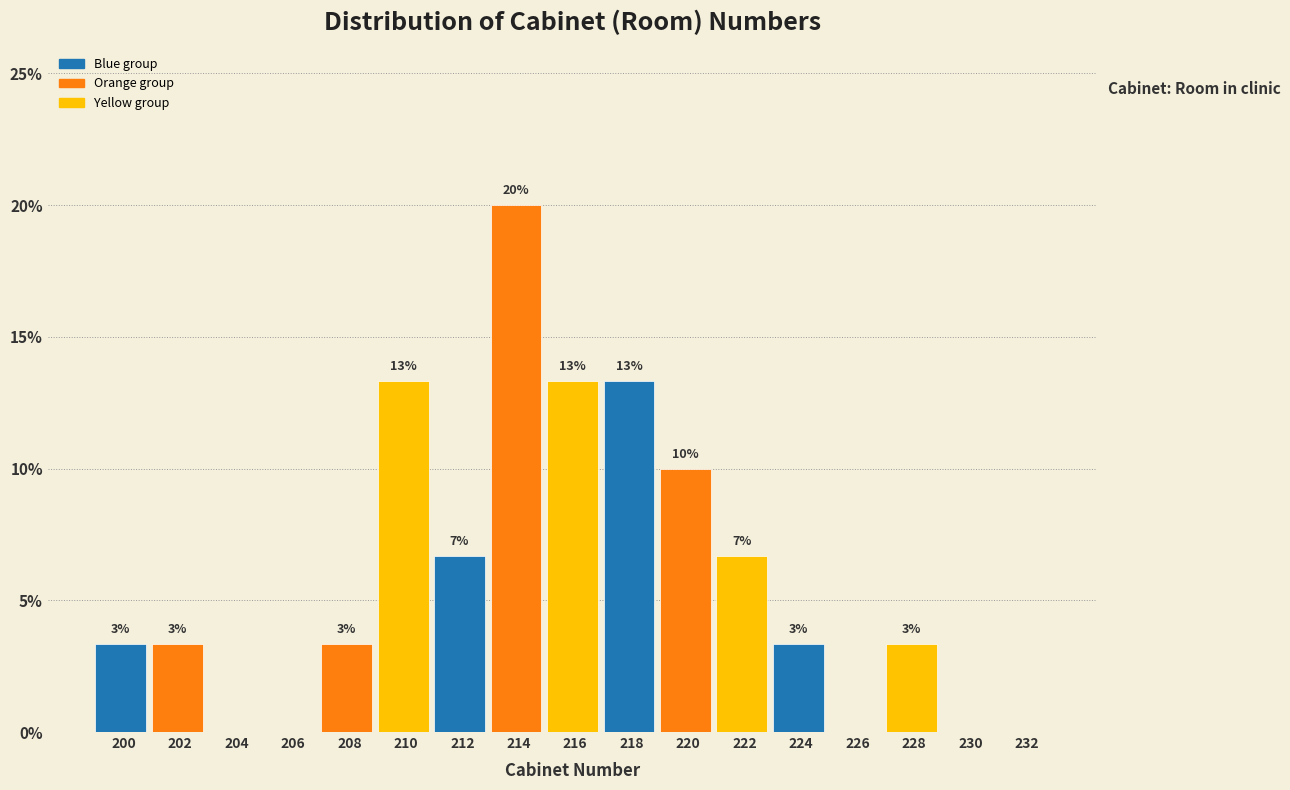

Are the bars horizontal?

No